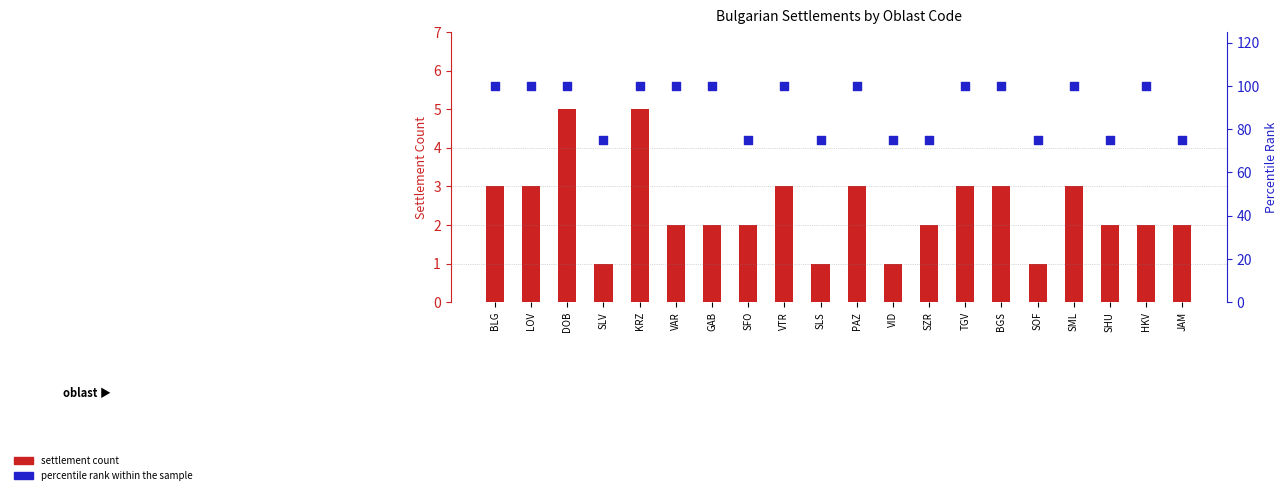

Which series reaches the minimum Y coordinate?

settlement count